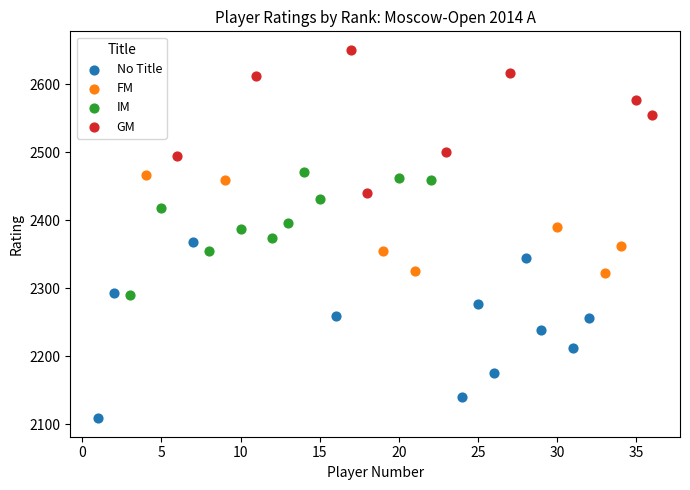

What are all the series names shown in the legend?

No Title, FM, IM, GM